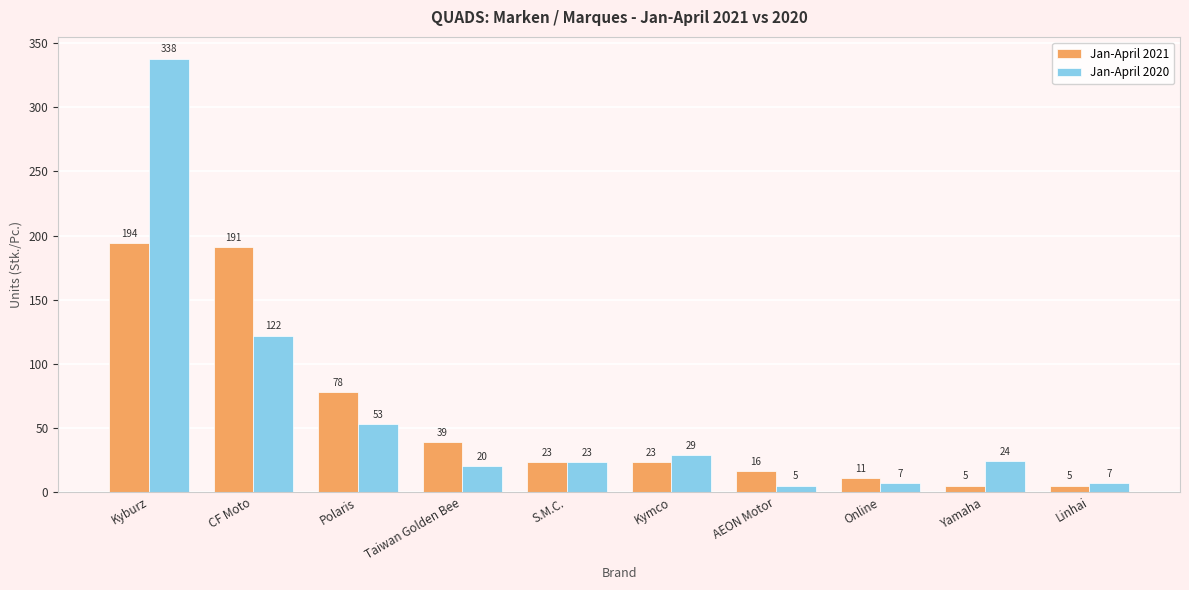

Rank the series by their average value, from highest to lowest.

Jan-April 2020, Jan-April 2021